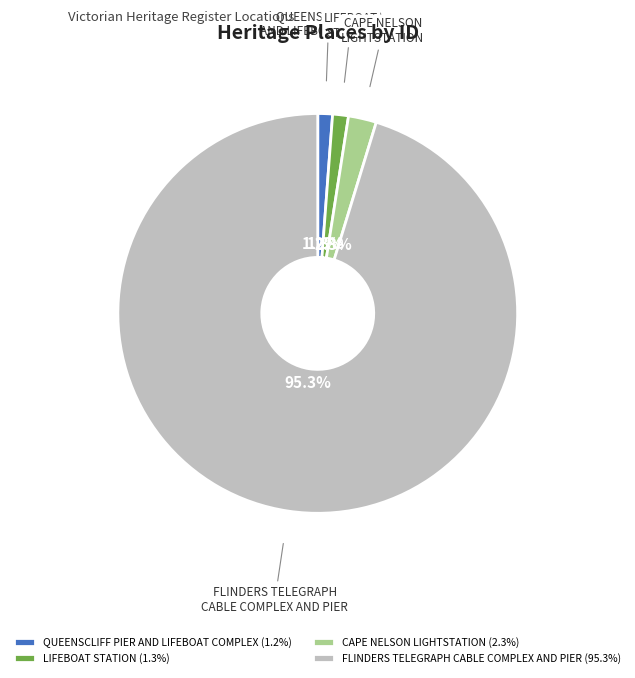

Approximately how many times larger is the value at QUEENSCLIFF PIER AND LIFEBOAT COMPLEX compared to CAPE NELSON LIGHTSTATION?

0.5